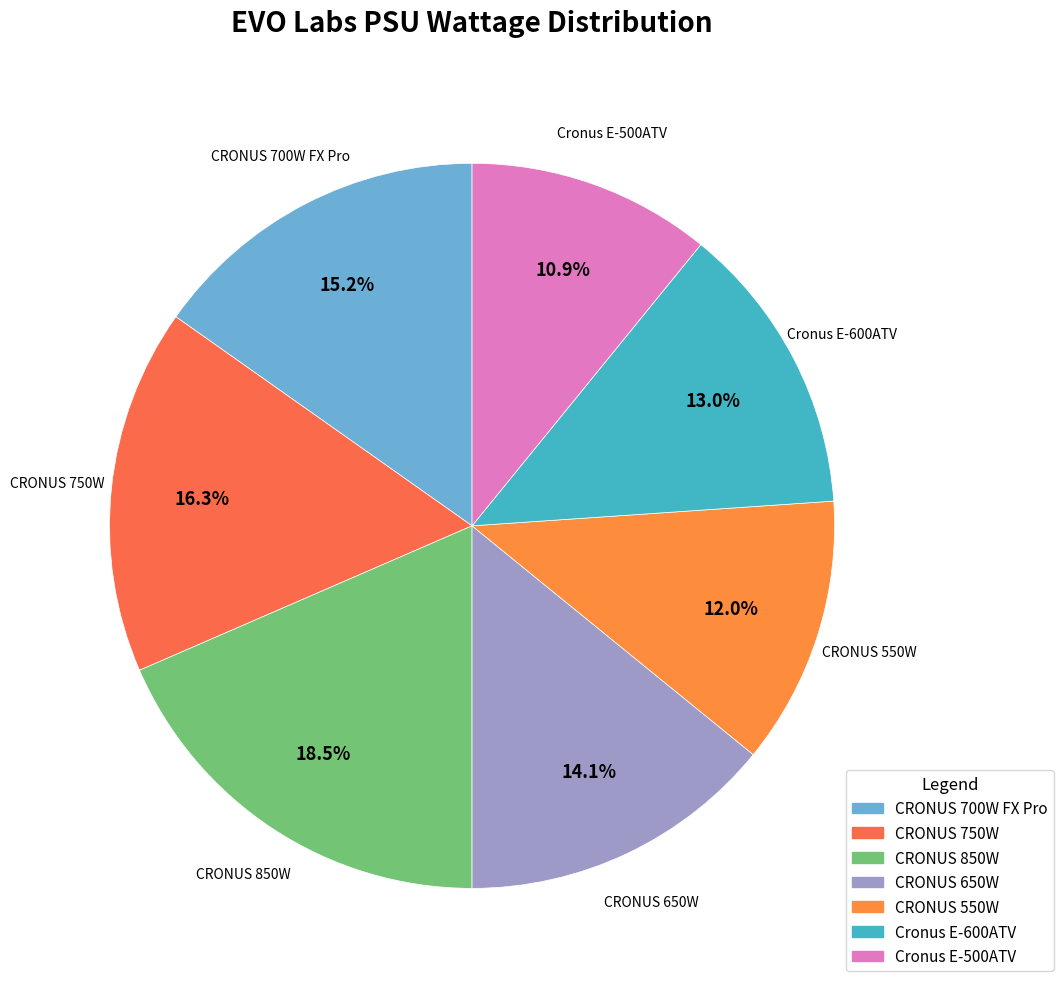

Is it true that Cronus E-500ATV is 11% of the pie?

True